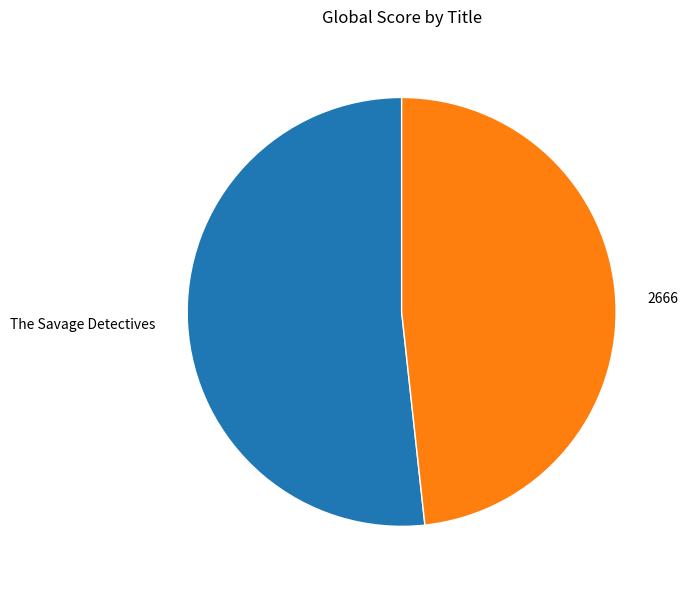

Which has a higher value, 2666 or The Savage Detectives?

The Savage Detectives